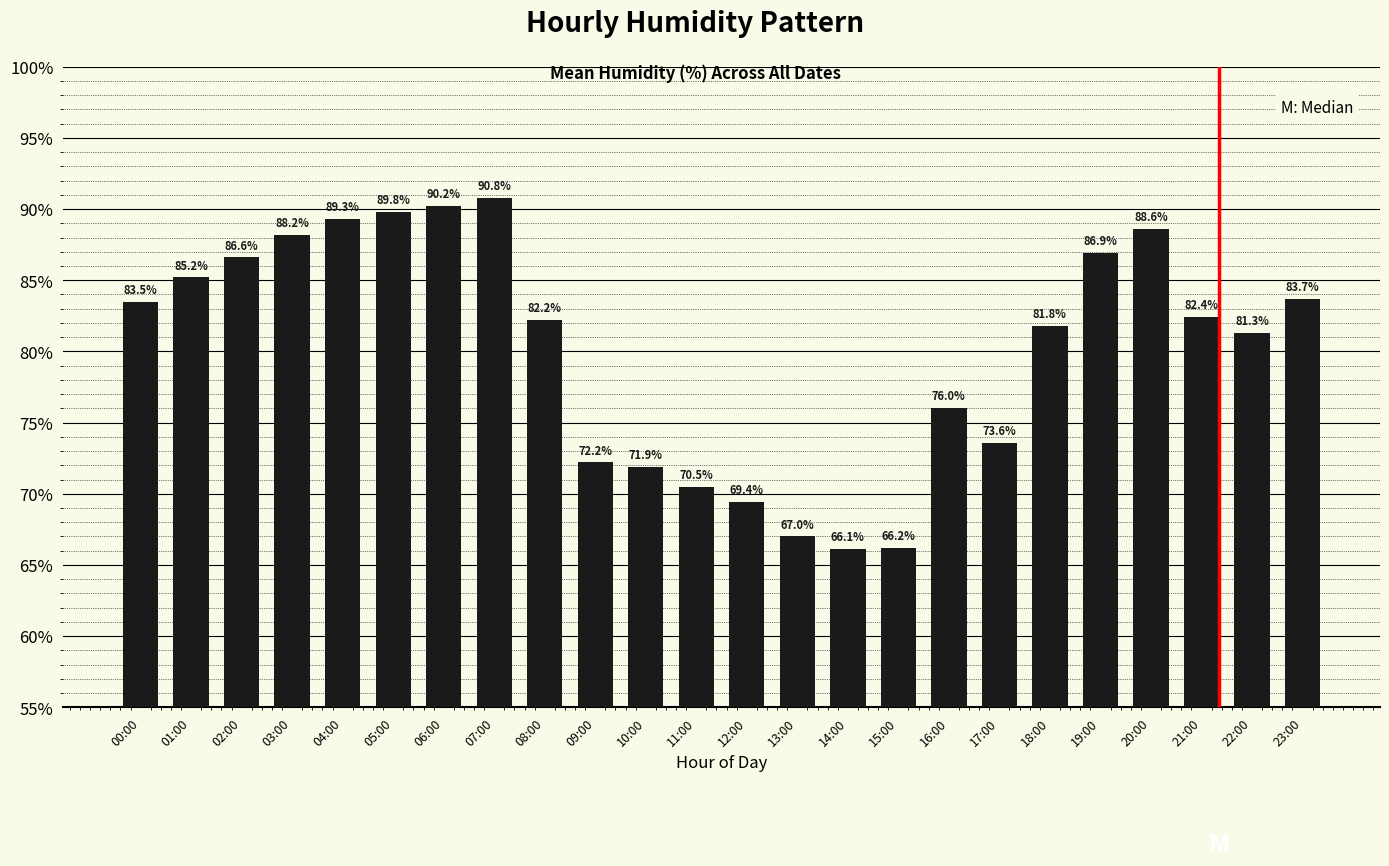

The chart shows a value of 90.2 at 06:00. True or false?

True